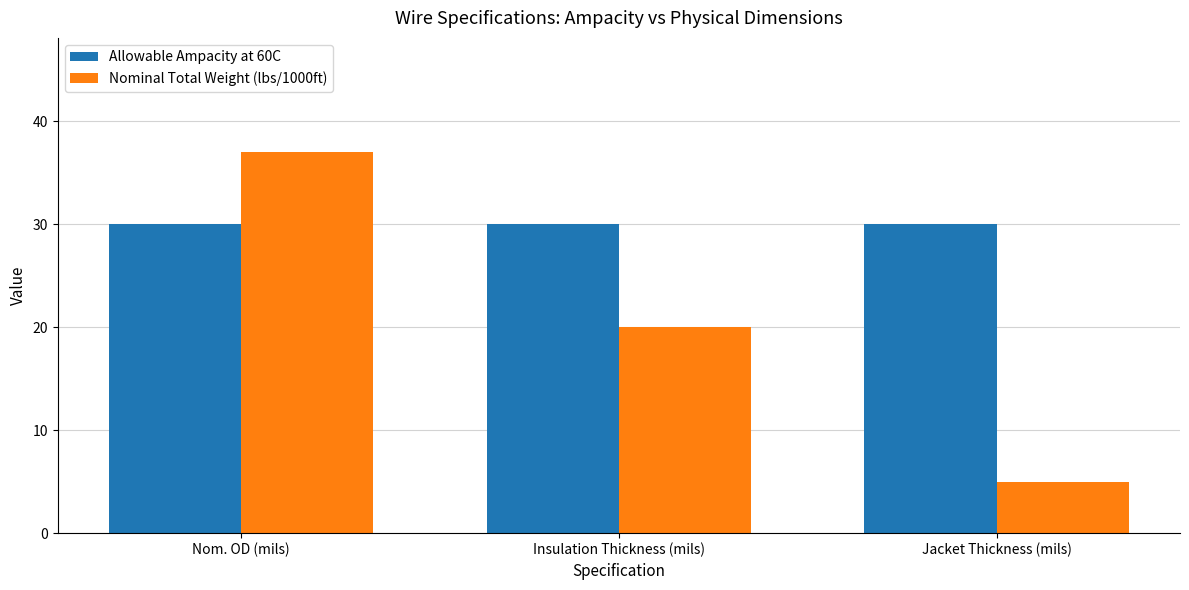

How many groups of bars are there?

3